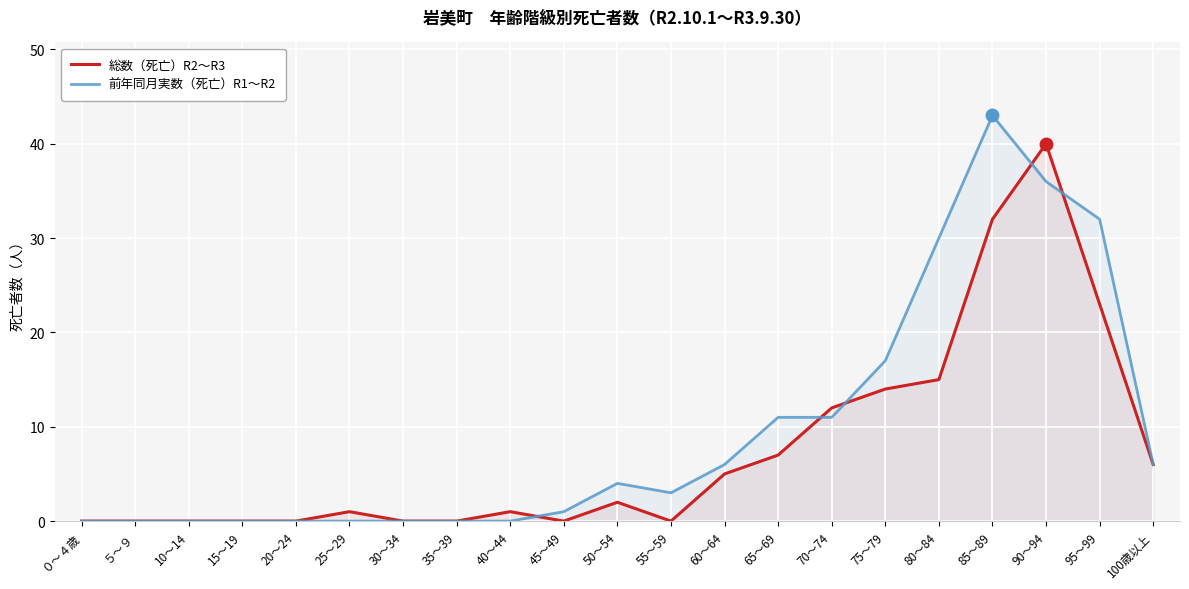

List the series in order of their overall mean, highest first.

前年同月実数（死亡）R1～R2, 総数（死亡）R2～R3